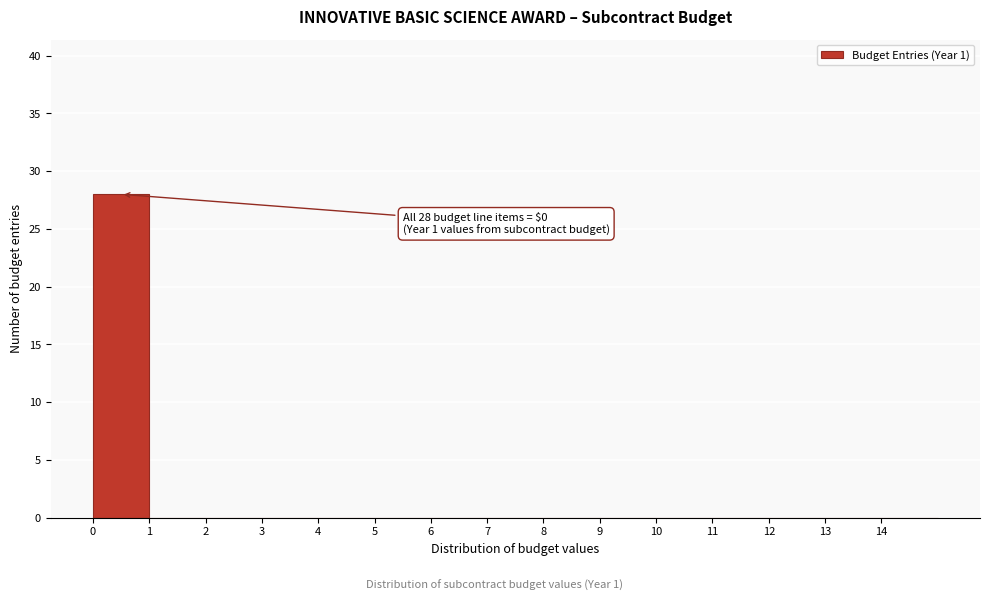

Reading left to right, extract all data points from this chart.

0=28	1=0	2=0	3=0	4=0	5=0	6=0	7=0	8=0	9=0	10=0	11=0	12=0	13=0	14=0